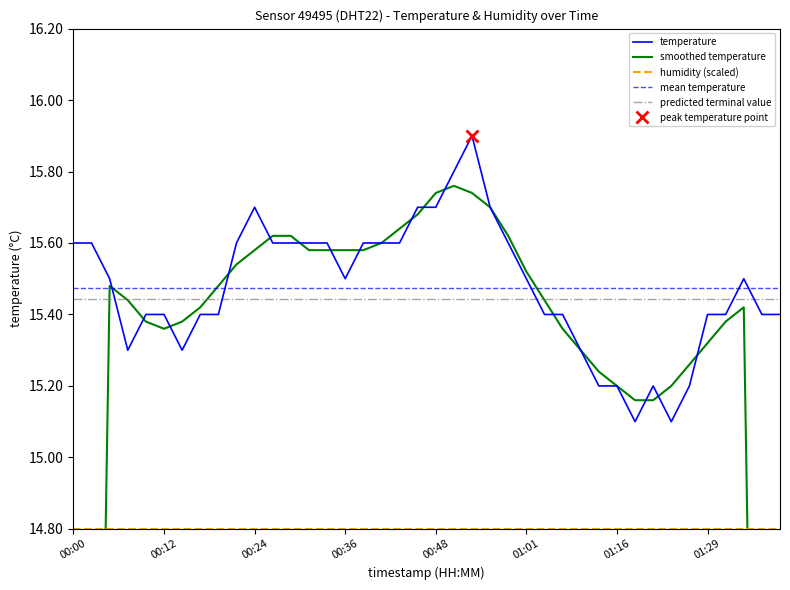

Reading left to right, what are all the values shown in this chart?

00:00=15.6	00:02=15.6	00:05=15.5	00:07=15.3	00:09=15.4	00:12=15.4	00:14=15.3	00:17=15.4	00:19=15.4	00:22=15.6	00:24=15.7	00:27=15.6	00:29=15.6	00:31=15.6	00:34=15.6	00:36=15.5	00:39=15.6	00:41=15.6	00:44=15.6	00:46=15.7	00:48=15.7	00:51=15.8	00:53=15.9	00:56=15.7	00:58=15.6	01:01=15.5	01:03=15.4	01:06=15.4	01:08=15.3	01:13=15.2	01:16=15.2	01:18=15.1	01:21=15.2	01:23=15.1	01:26=15.2	01:29=15.4	01:31=15.4	01:34=15.5	01:36=15.4	01:38=15.4